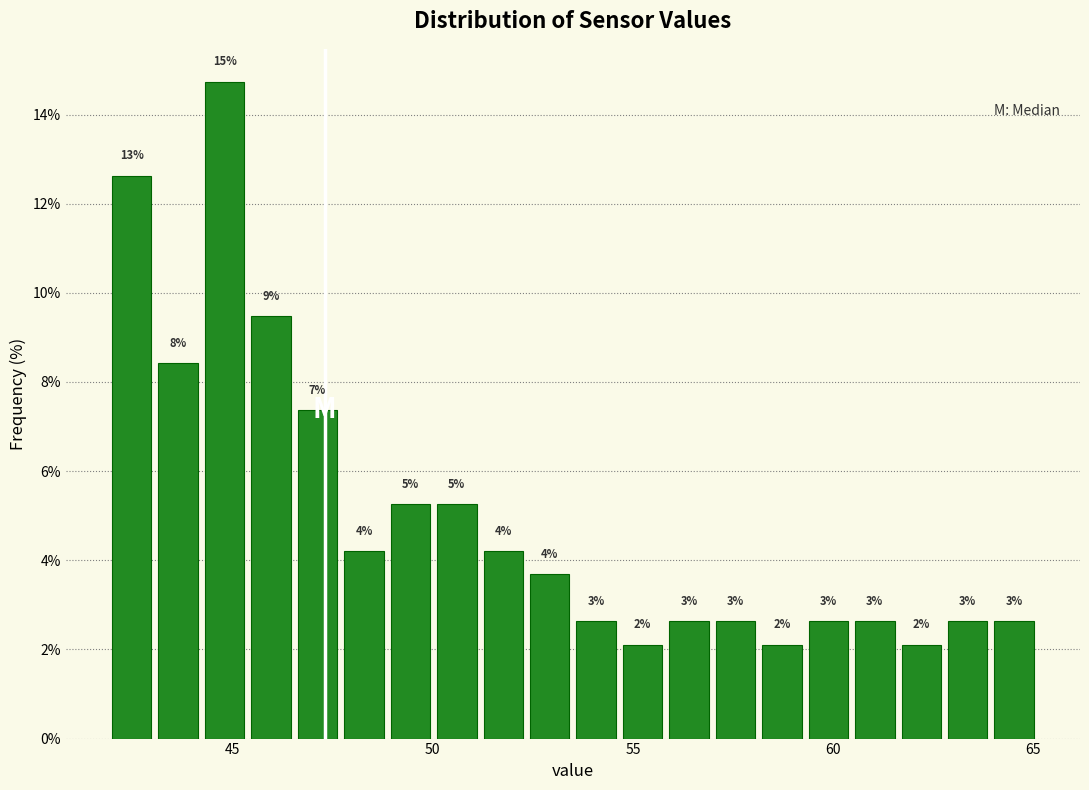

Around what value on the x-axis is the tallest bar? Give the approximate position of its centre, as read against the axis.

45.0